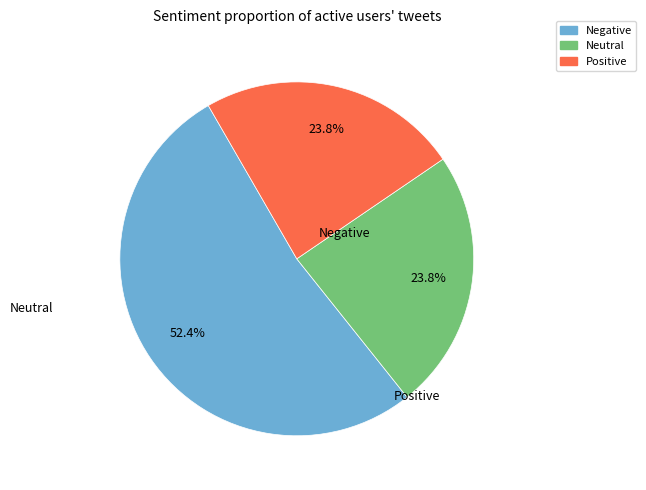

Is there a majority slice in this chart?

Yes